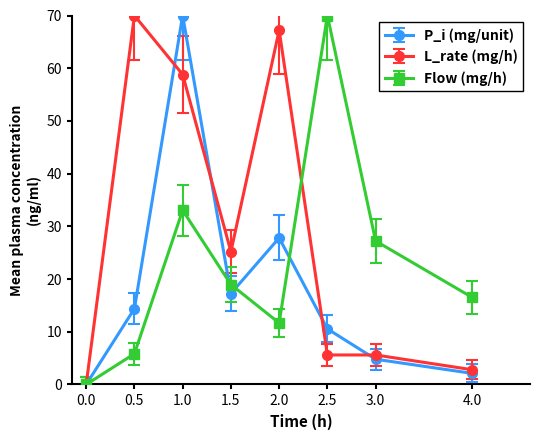

Where is the first local maximum for P_i (mg/unit)?

1.0